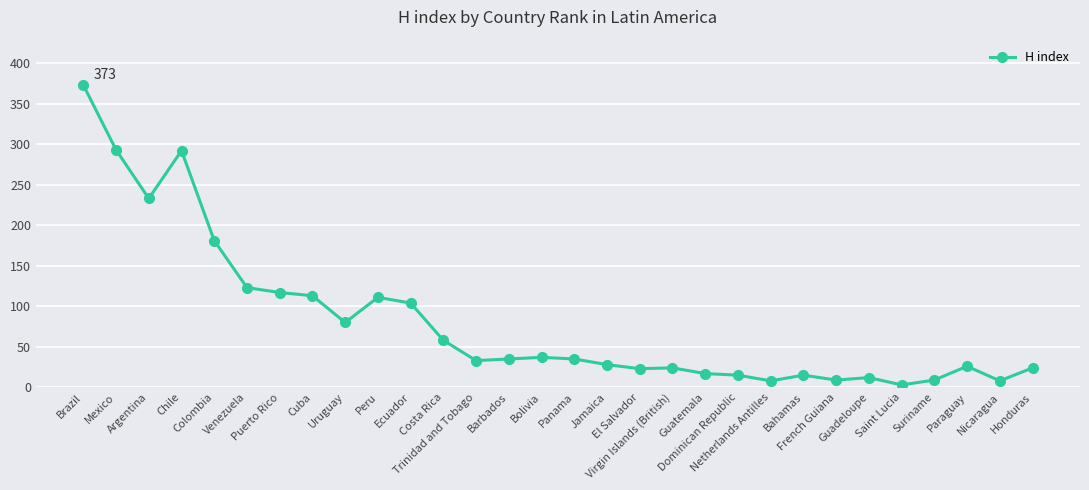

What is the difference between the maximum and minimum values?

370